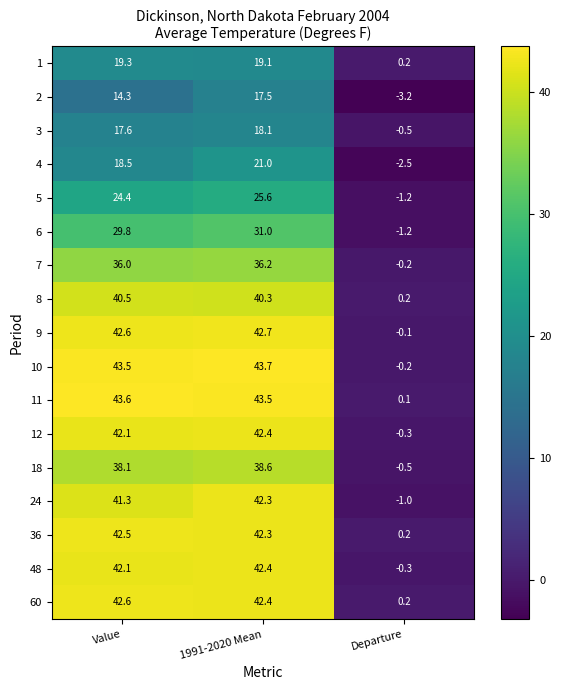

How many series are shown in this chart?

17